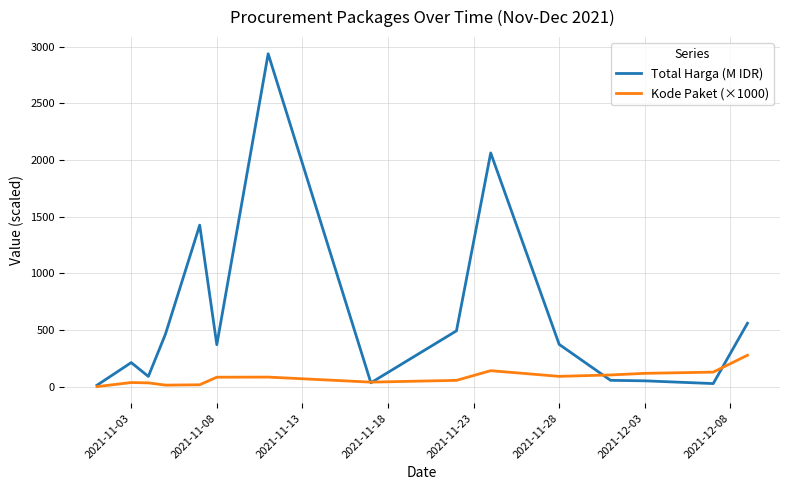

Which series has the largest total across all categories?

Total Harga (M IDR)